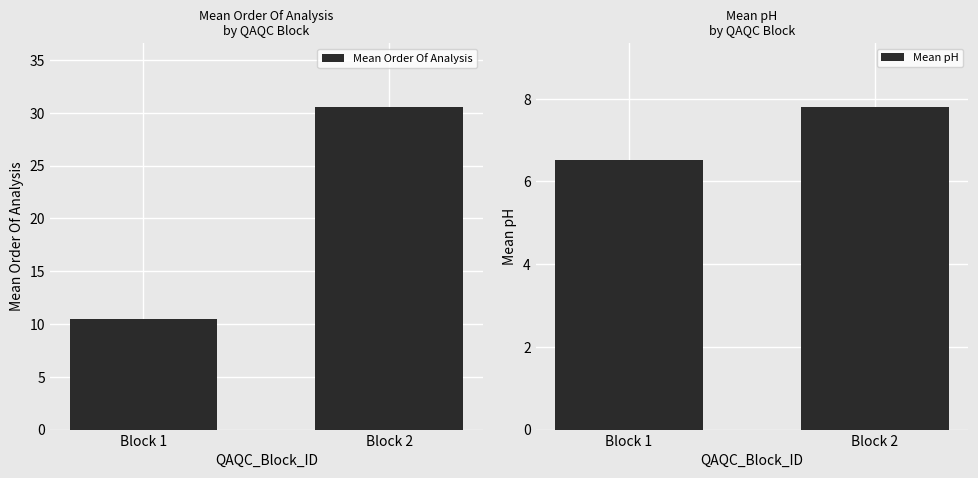

How many bars are there in each group?

2